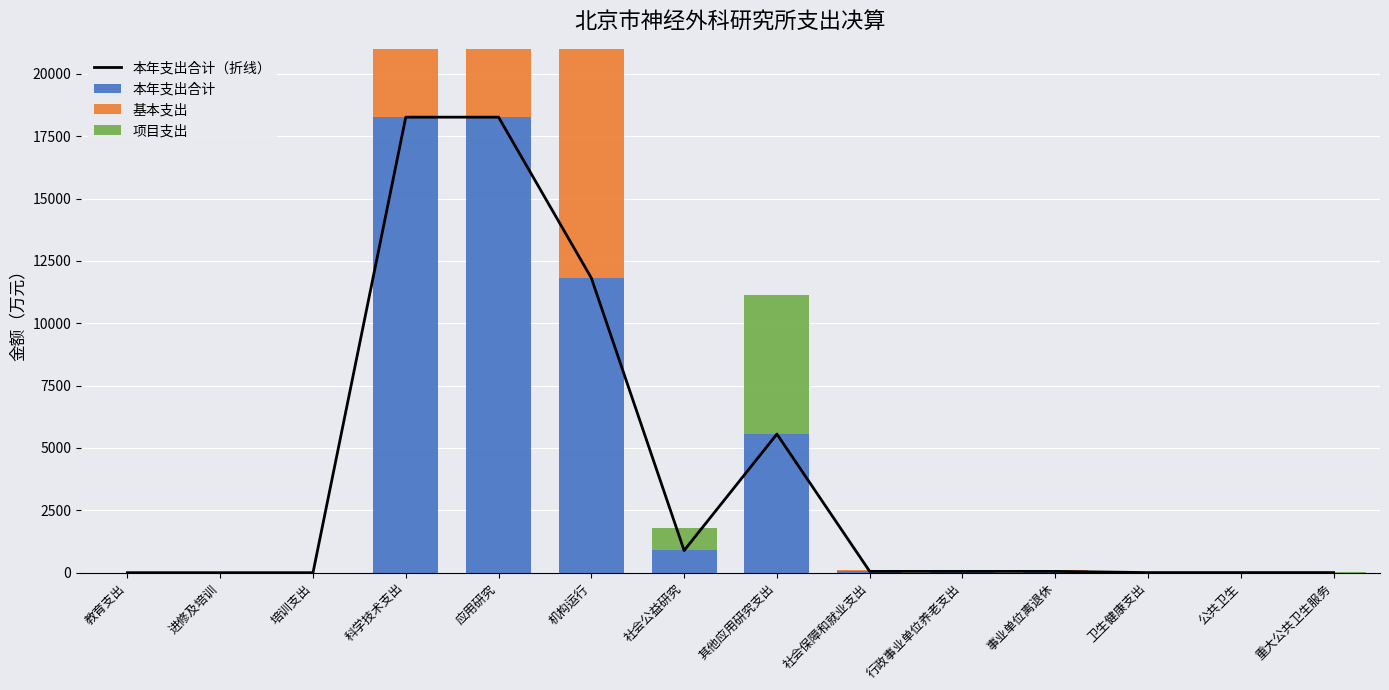

Reading left to right, transcribe all the data shown in this chart.

本年支出合计（折线）: 教育支出=0.5	进修及培训=0.5	培训支出=0.5	科学技术支出=18261.0	应用研究=18261.0	机构运行=11813.8	社会公益研究=890.0	其他应用研究支出=5557.2	社会保障和就业支出=52.8	行政事业单位养老支出=52.8	事业单位离退休=52.8	卫生健康支出=4.7	公共卫生=4.7	重大公共卫生服务=4.7
本年支出合计: 教育支出=0.5	进修及培训=0.5	培训支出=0.5	科学技术支出=18261.0	应用研究=18261.0	机构运行=11813.8	社会公益研究=890.0	其他应用研究支出=5557.2	社会保障和就业支出=52.8	行政事业单位养老支出=52.8	事业单位离退休=52.8	卫生健康支出=4.7	公共卫生=4.7	重大公共卫生服务=4.7
基本支出: 教育支出=0.5	进修及培训=0.5	培训支出=0.5	科学技术支出=11813.8	应用研究=11813.8	机构运行=11813.8	社会公益研究=0.0	其他应用研究支出=0.0	社会保障和就业支出=52.8	行政事业单位养老支出=52.8	事业单位离退休=52.8	卫生健康支出=0.0	公共卫生=0.0	重大公共卫生服务=0.0
项目支出: 教育支出=0.0	进修及培训=0.0	培训支出=0.0	科学技术支出=6447.2	应用研究=6447.2	机构运行=0.0	社会公益研究=890.0	其他应用研究支出=5557.2	社会保障和就业支出=0.0	行政事业单位养老支出=0.0	事业单位离退休=0.0	卫生健康支出=4.7	公共卫生=4.7	重大公共卫生服务=4.7